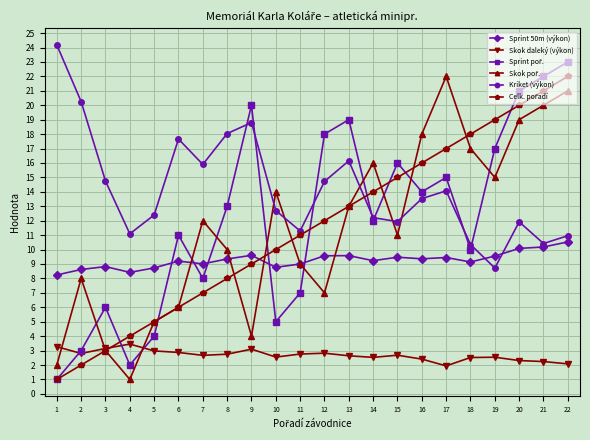

Count the number of categories in the chart.

22